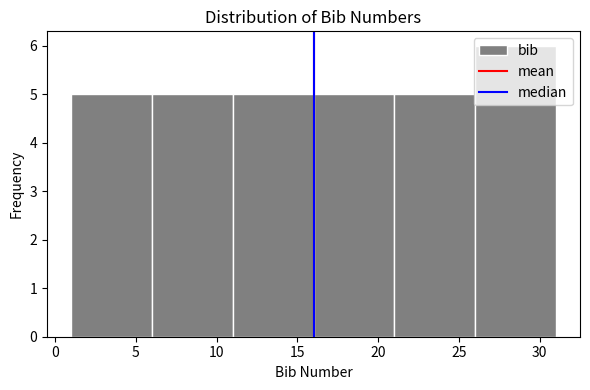

Which range on the x-axis has the tallest bar?

26 to 31